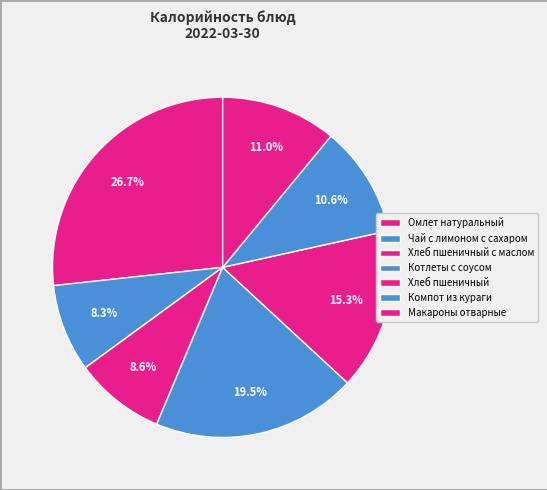

Does any single category account for the majority?

No